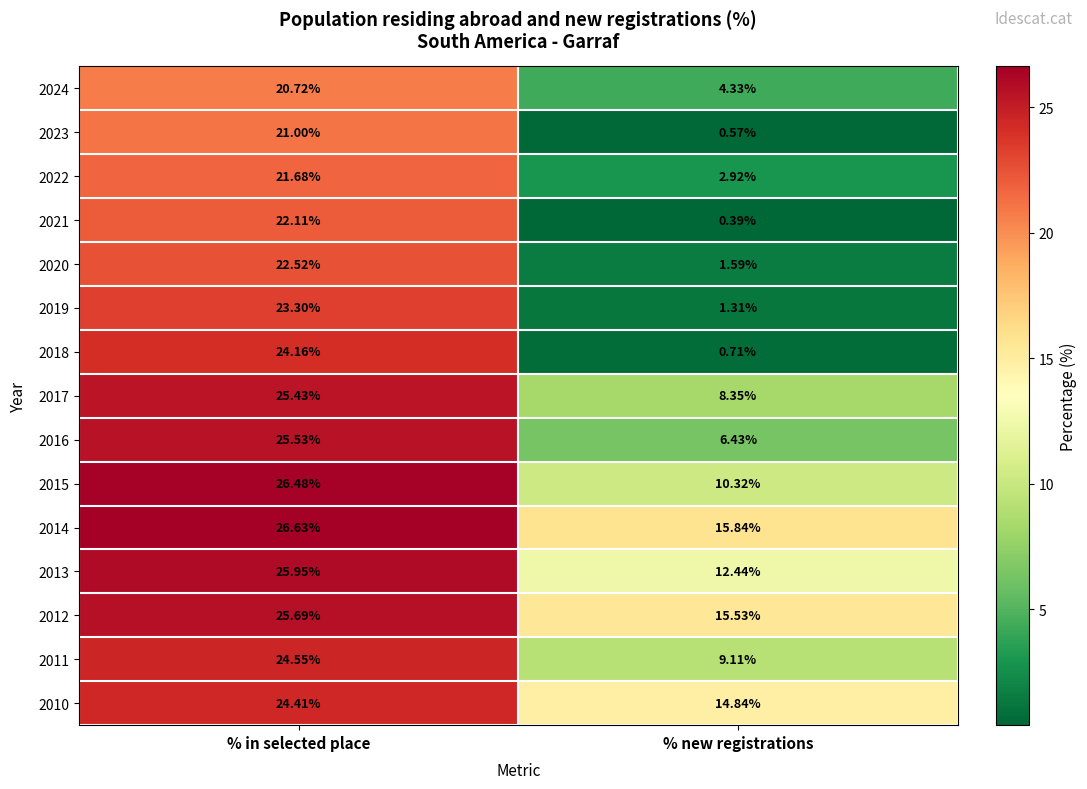

Rank the categories by 2020 value from lowest to highest.

% new registrations, % in selected place